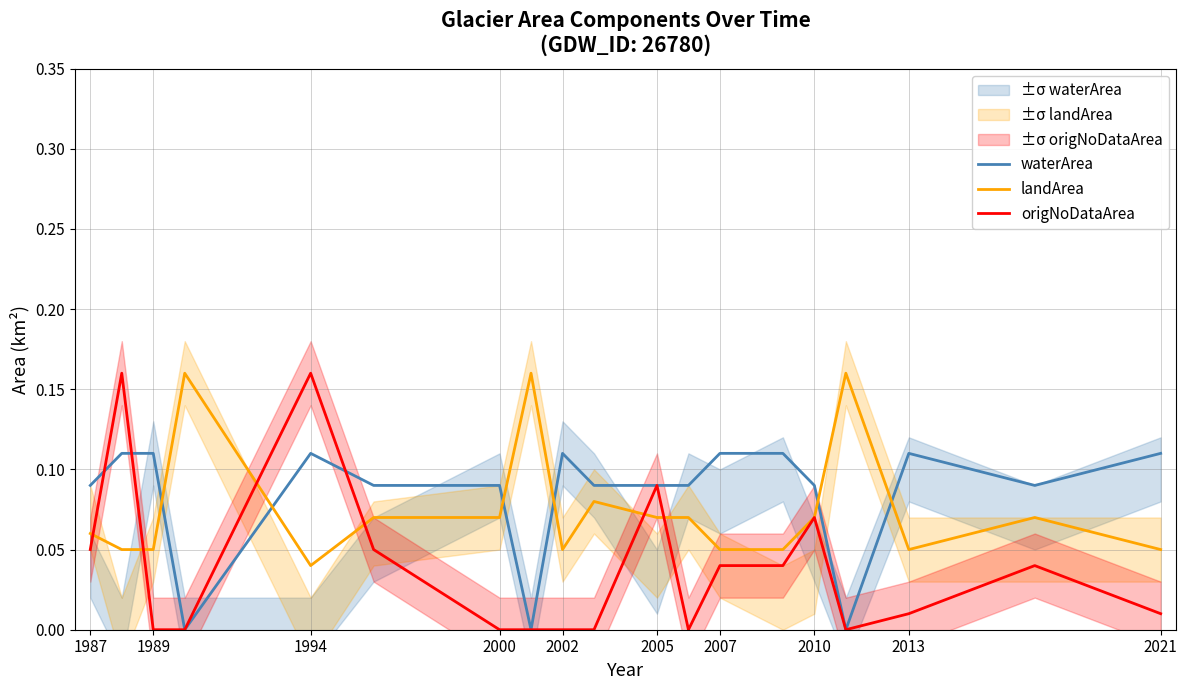

What is the sum of all origNoDataArea values?

0.7